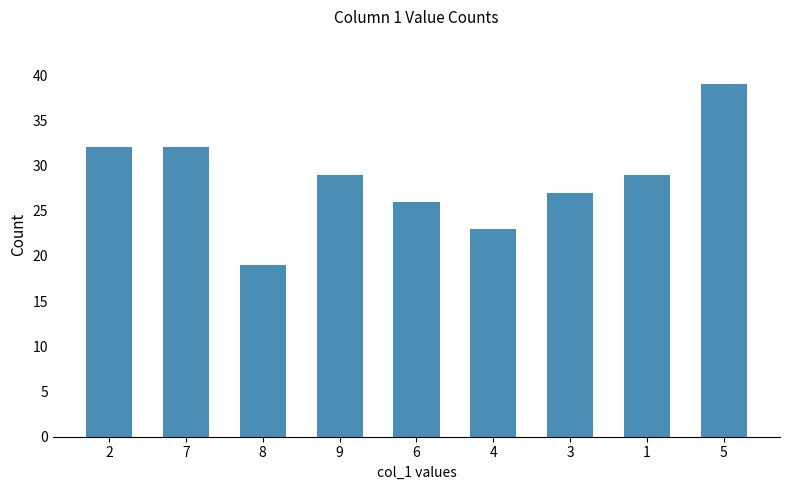

Which category has the lowest value across all series?

8